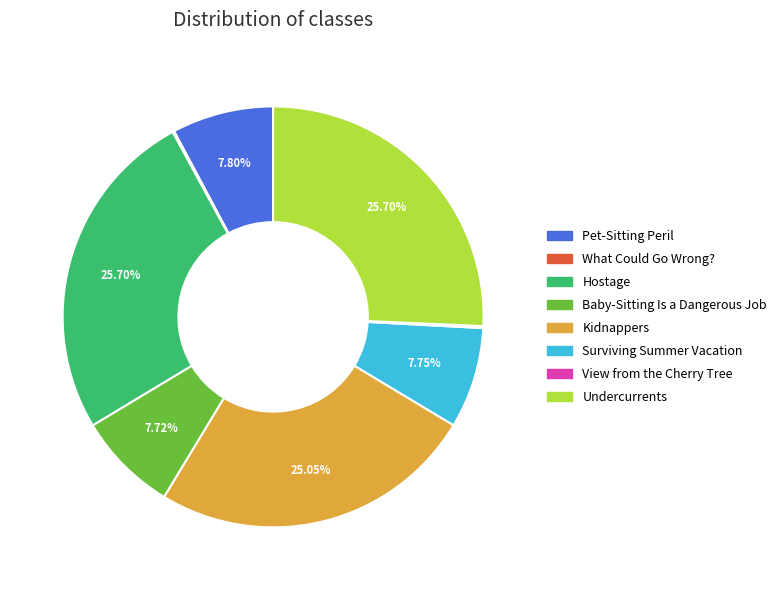

Between Pet-Sitting Peril and Hostage, which is larger?

Hostage